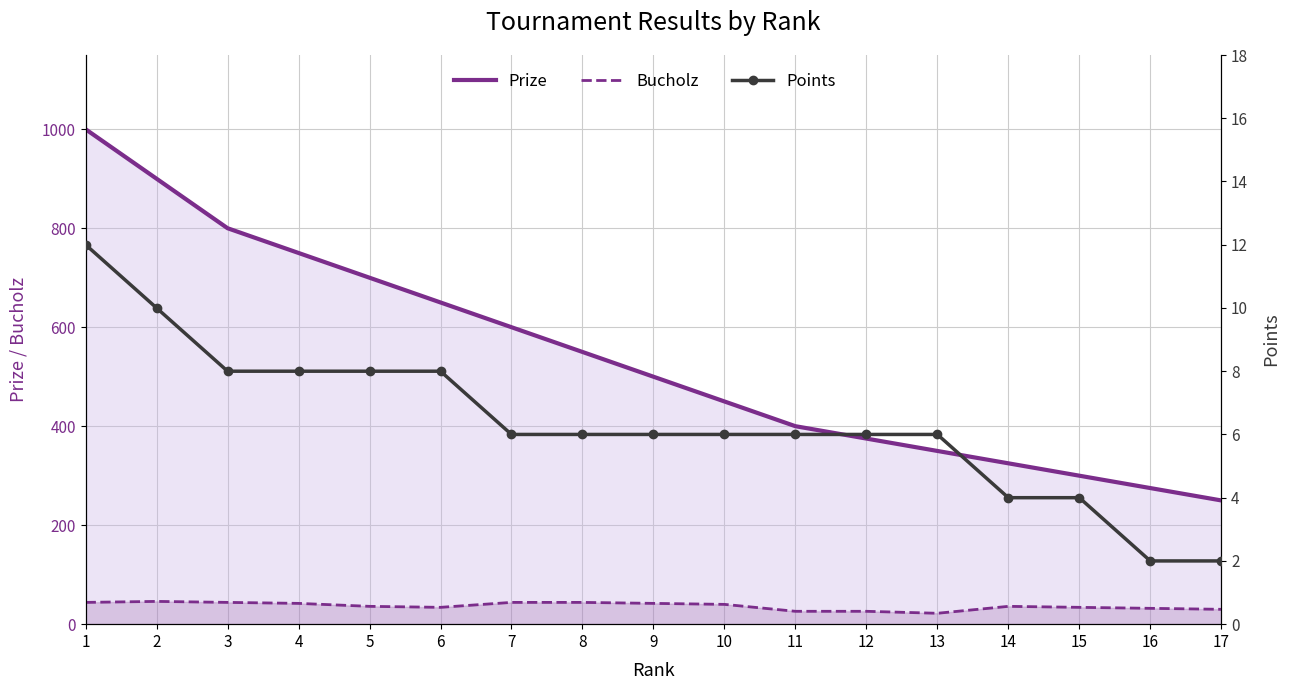

What is the value of the Points point at the 3rd from the left?

8